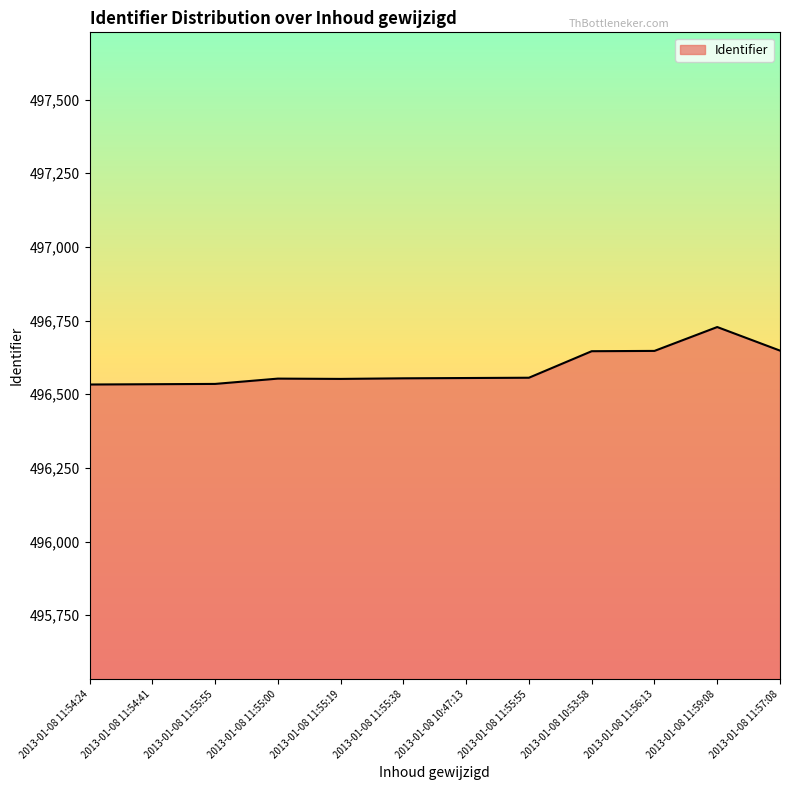

Does the chart display data point markers on the line(s)?

No